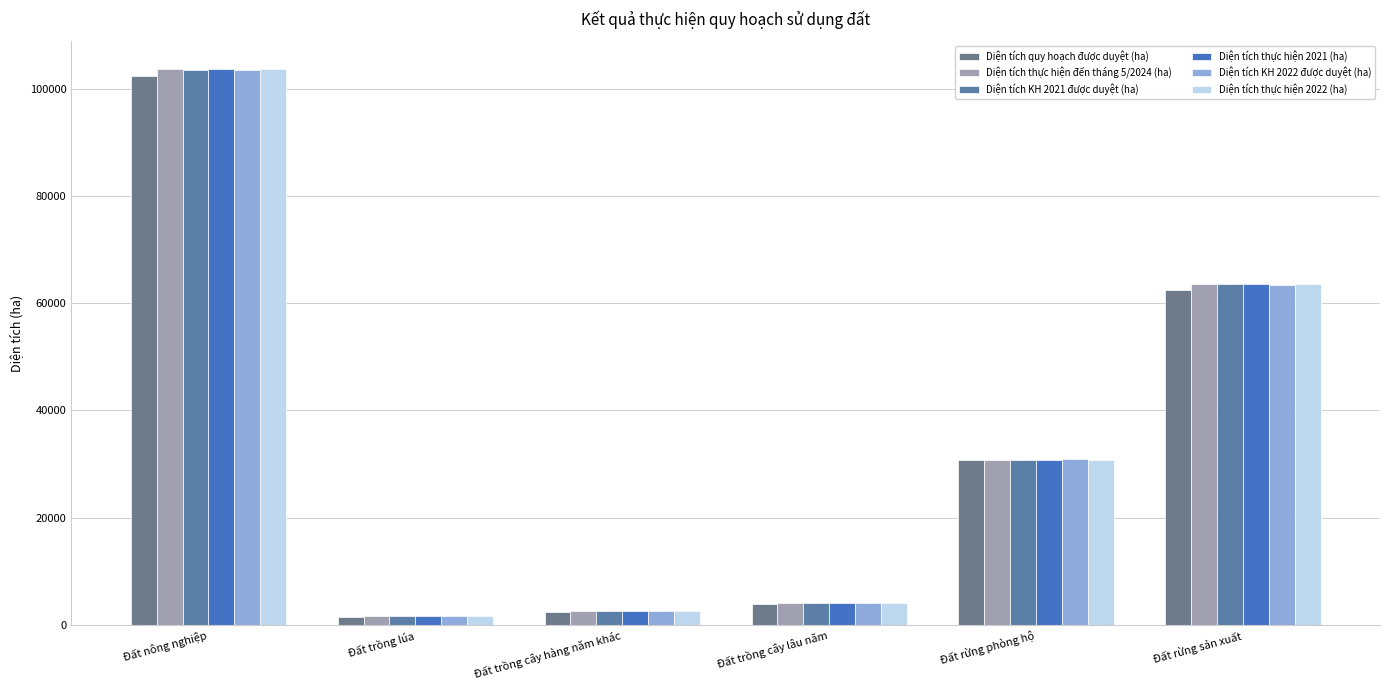

What is the approximate value of Diện tích thực hiện 2021 (ha) at Đất rừng sản xuất?

63594.8